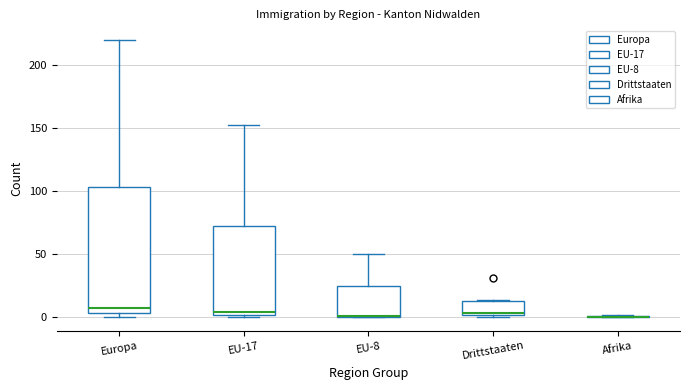

Reading left to right, transcribe this box plot: for each box, give where its median line is, the range the box spans, and where its two whiskers end, as read against the y-axis. The values are not printed on the chart, so give them approximately, as read against the axis.

Europa: median 5 (just above the box's lower edge), box 5 to 105, whiskers 0 to 220
EU-17: median 5, box 0 to 75, whiskers 0 (just below the box's lower edge) to 155
EU-8: median 0, box 0 to 25, whiskers 0 to 50
Drittstaaten: median 5, box 0 to 15, whiskers 0 to 15
Afrika: box collapsed to a line at 0, whiskers 0 to 0